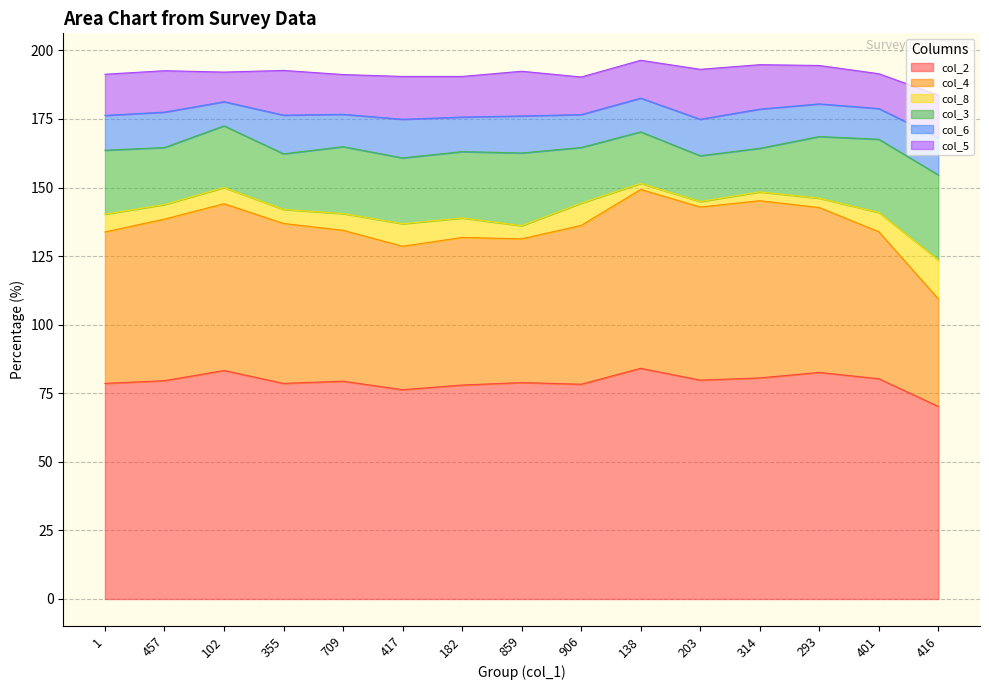

At which category does col_2 reach its first local peak?

102